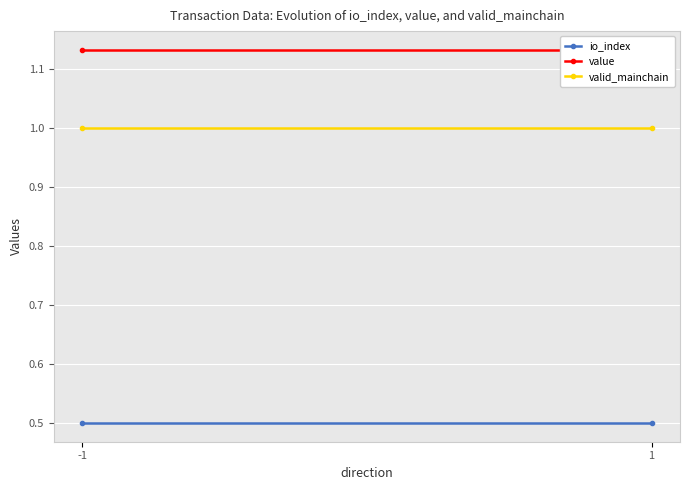

How many lines are shown in the chart?

3